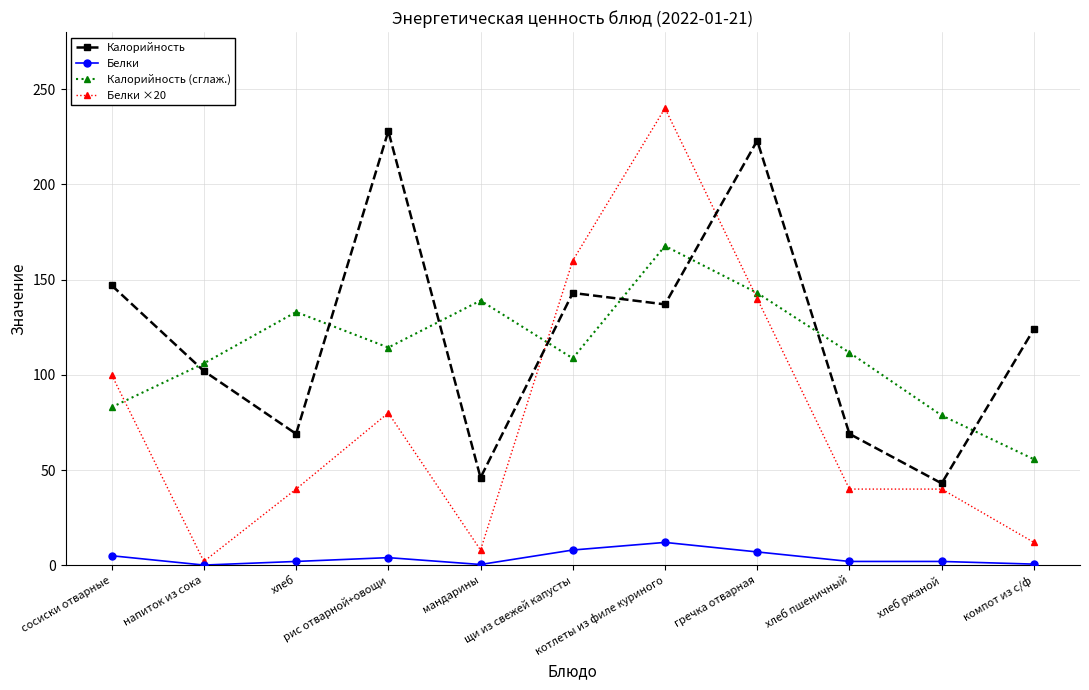

Where does the Белки series first go above 2?

сосиски отварные